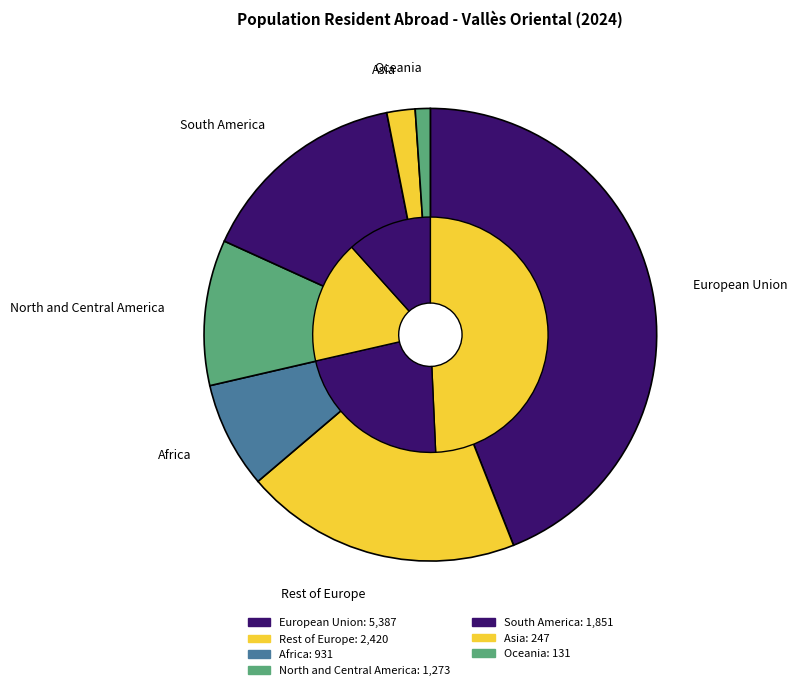

To the nearest percent, what is the difference between the largest and smallest slice percentages?

43%